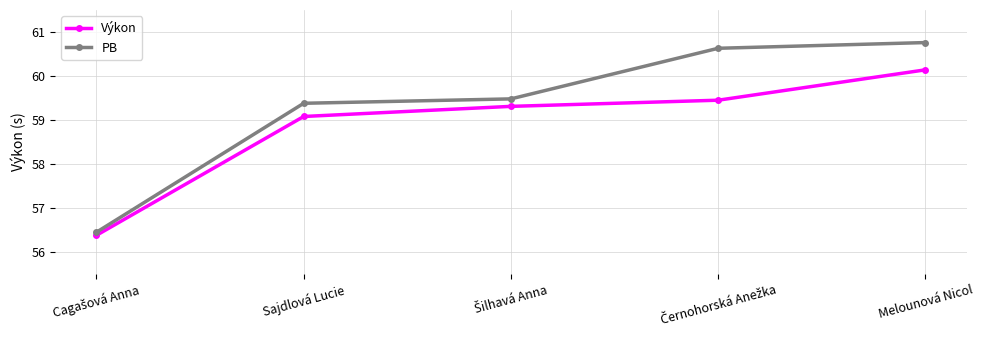

Rank the series by their maximum value, from lowest to highest.

Výkon, PB